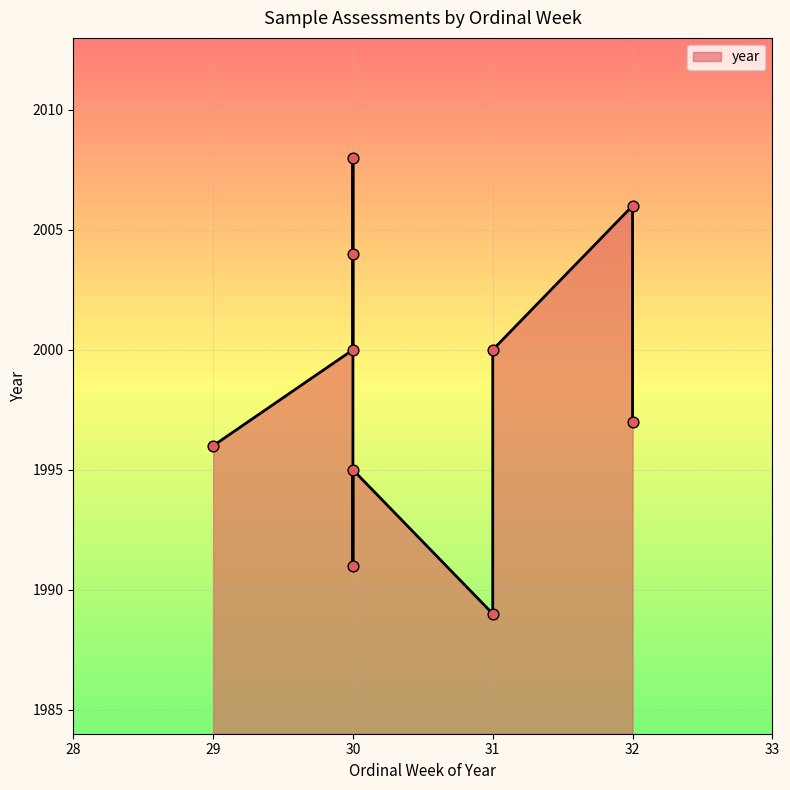

What is the change in value from 31 to 32?

+8